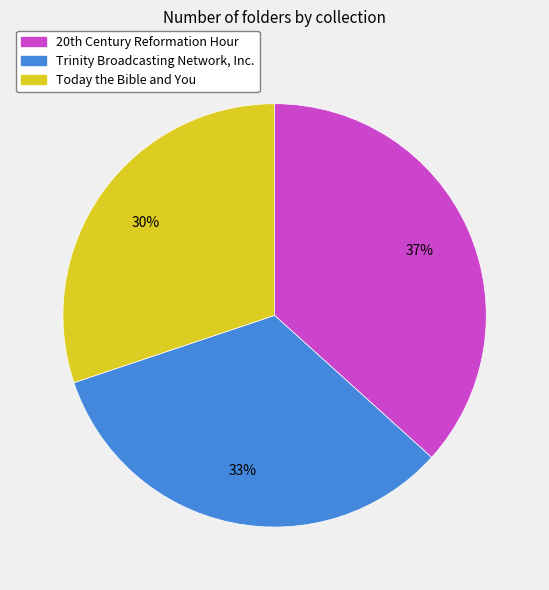

Count the number of slices in the pie.

3